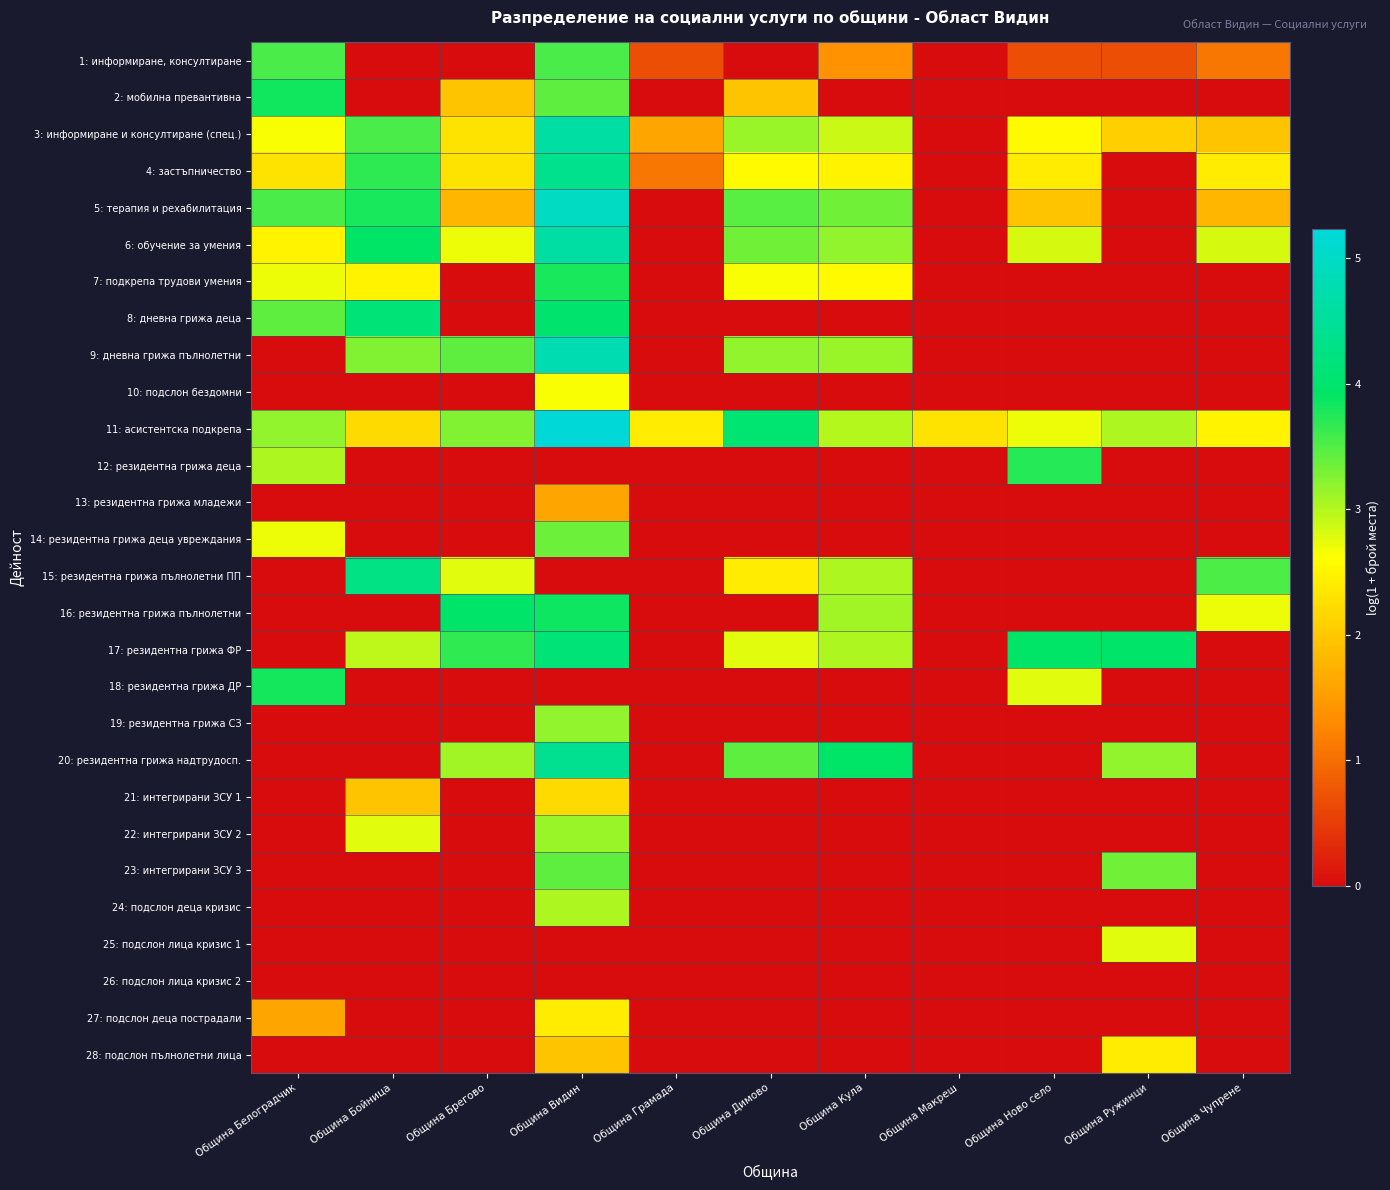

How many categories are shown in the chart?

11